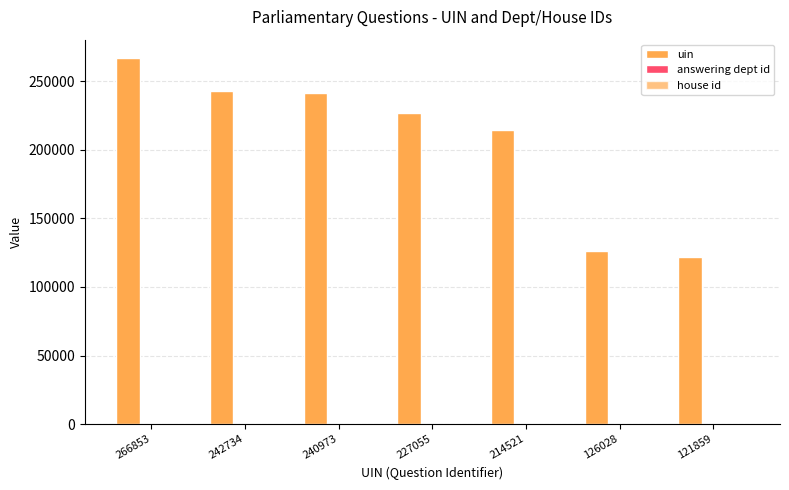

How many groups of bars are there?

7